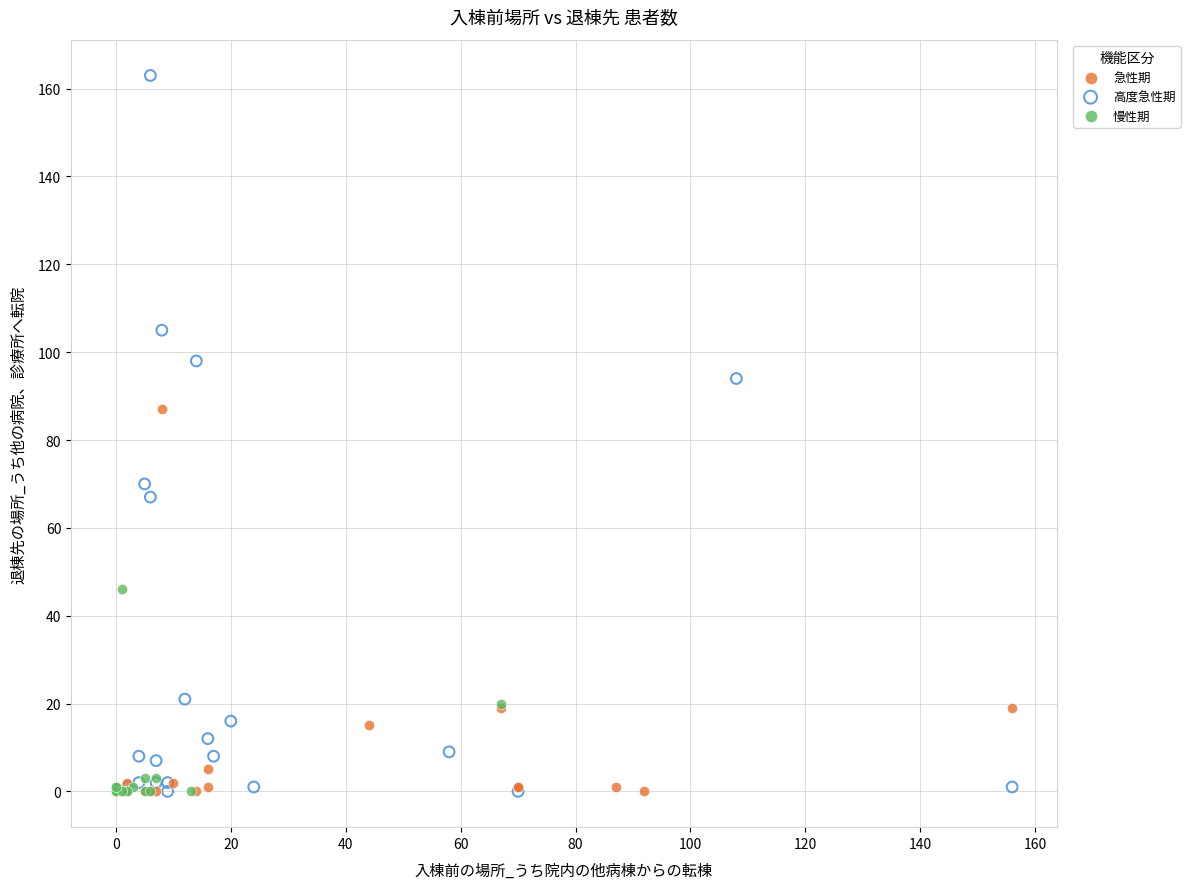

Which series has the widest spread of Y values?

高度急性期